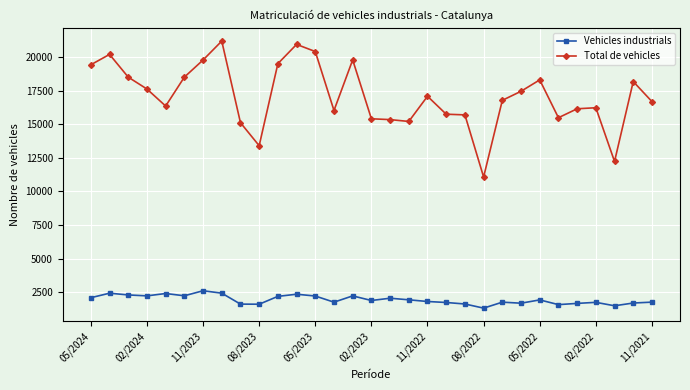

True or false: Vehicles industrials has more than 0 interior local peaks.

True